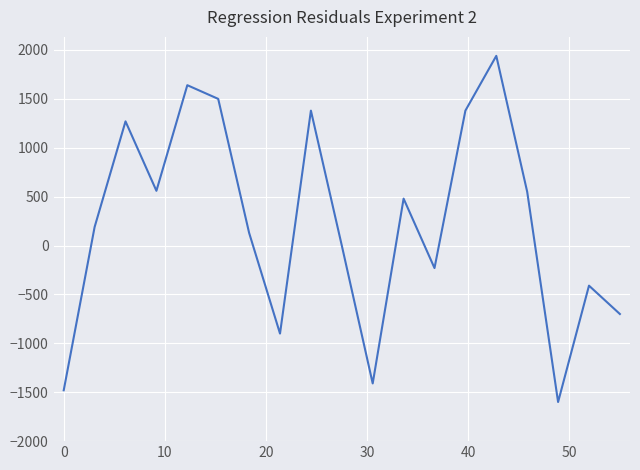

What is the difference between the second highest and second lowest values?

3120